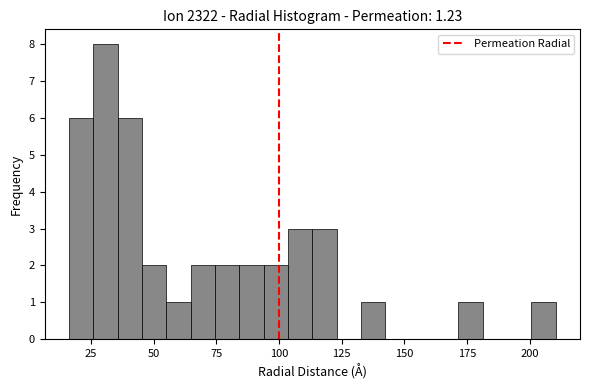

Read against the x-axis, roughly where is the centre of the tallest bar?

30